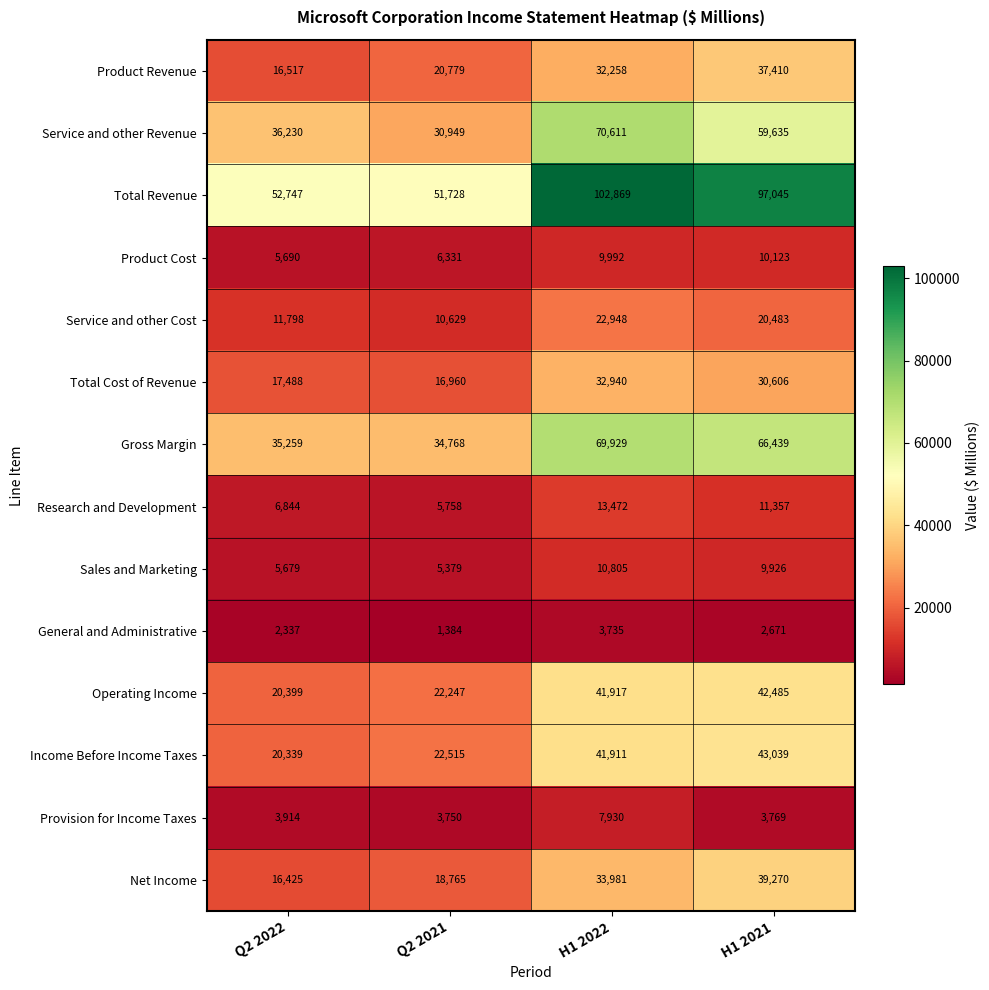

At how many categories does at least one series exceed 88123?

2